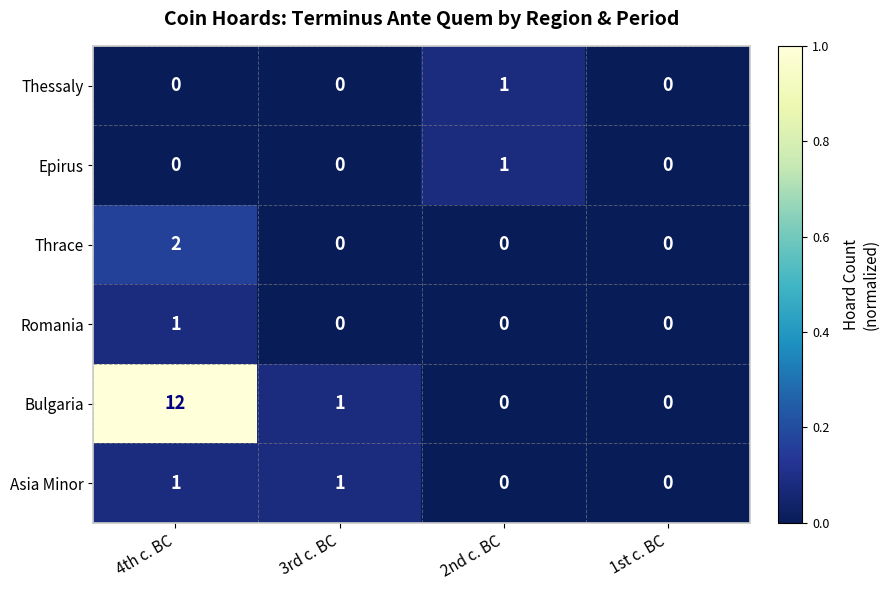

Which series has the widest spread of values?

Bulgaria